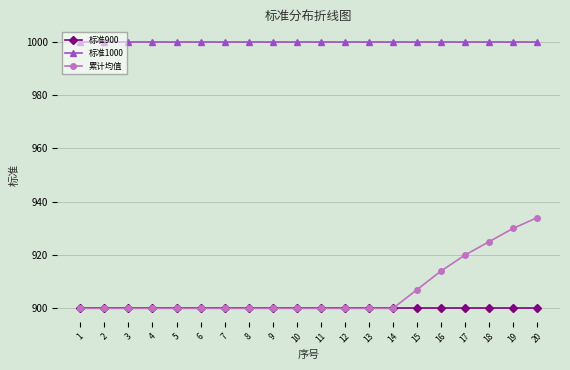

What is the total value across all series at 13?

2800